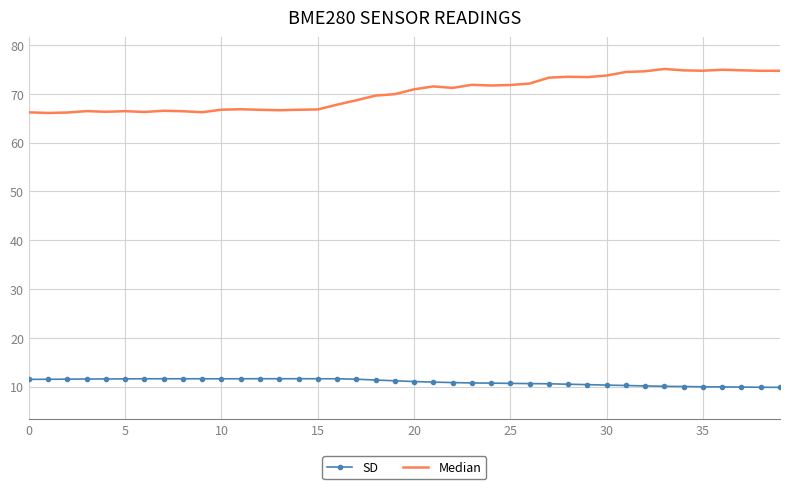

List the series in order of their overall mean, lowest first.

SD, Median